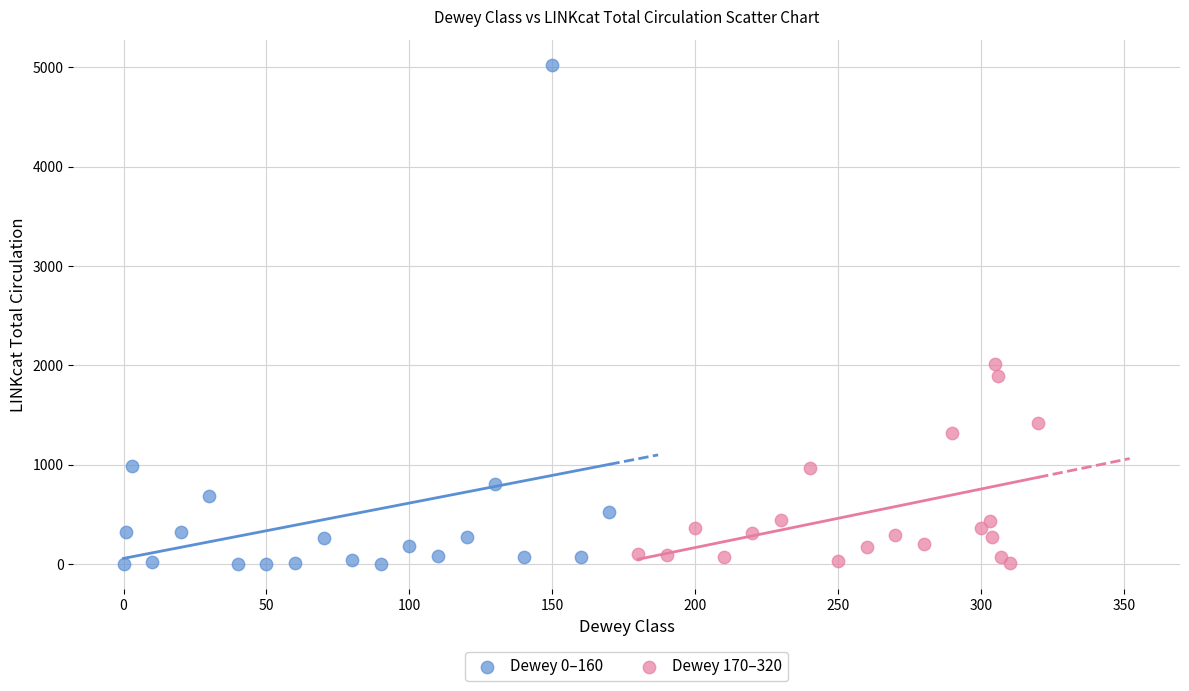

What are all the series names shown in the legend?

Dewey 0–160, Dewey 170–320